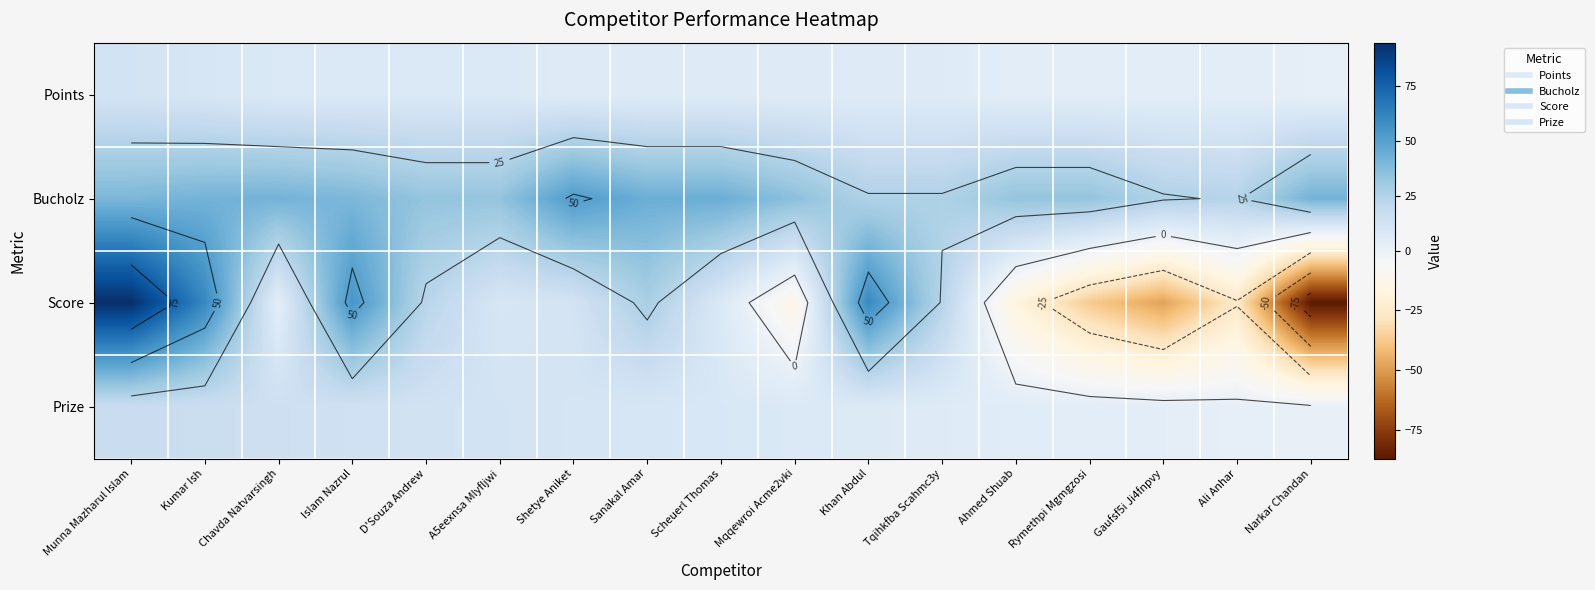

What is the difference between the maximum and minimum values in the Bucholz series?

28